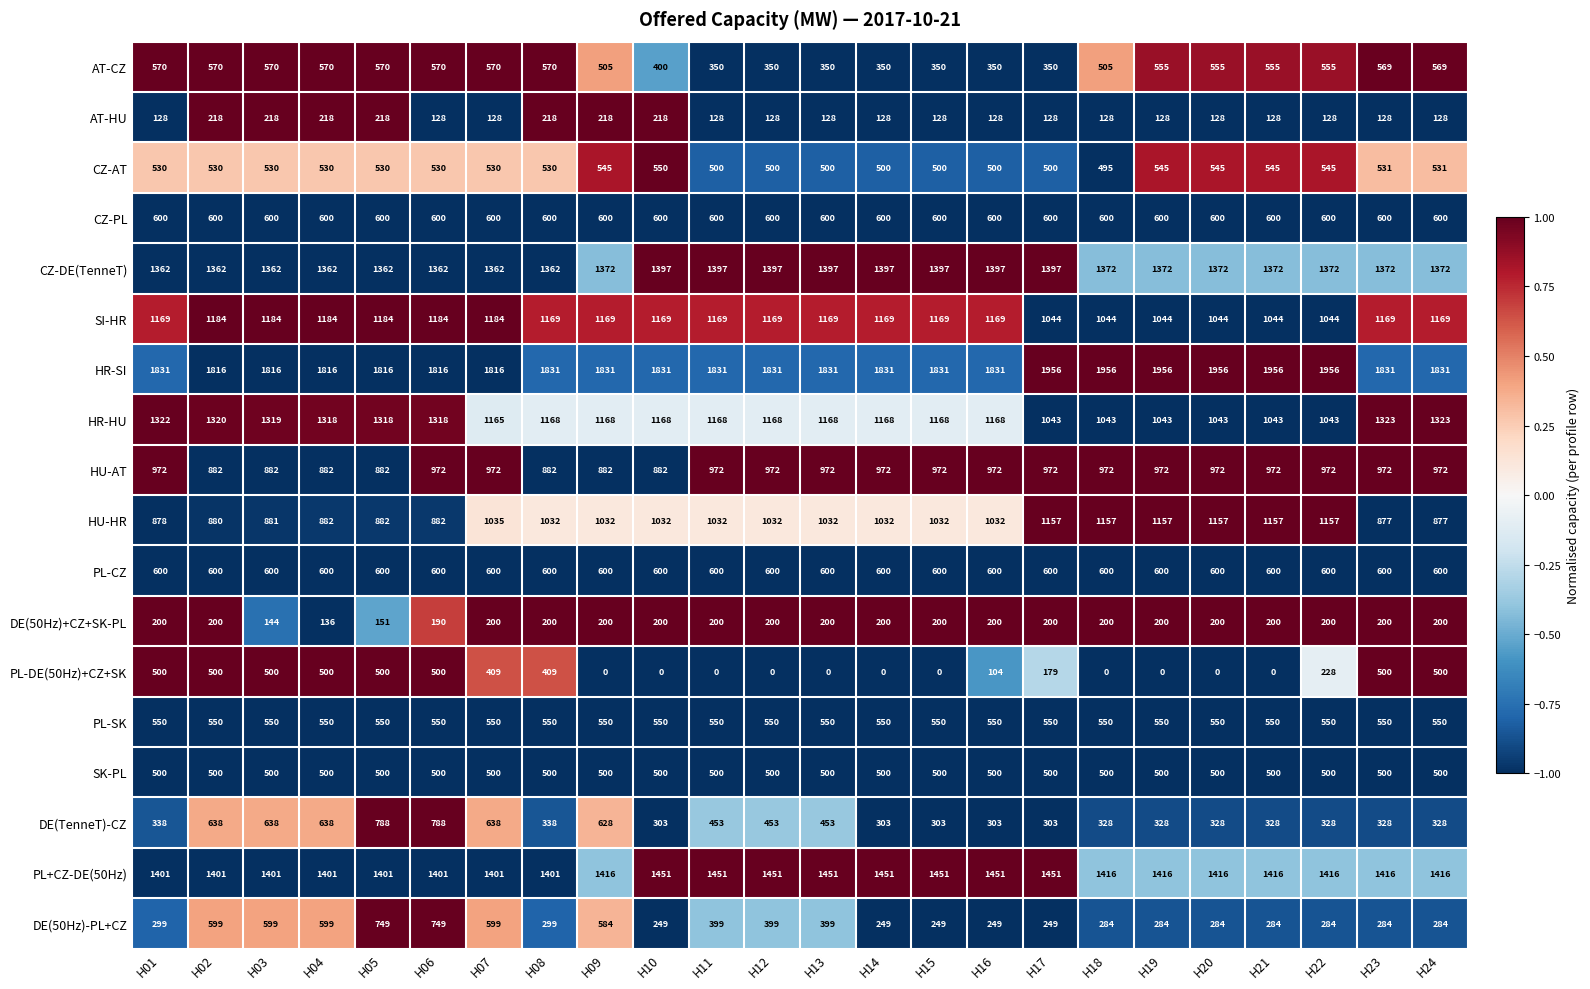

What is the difference between the maximum and minimum values in the AT-HU series?

90